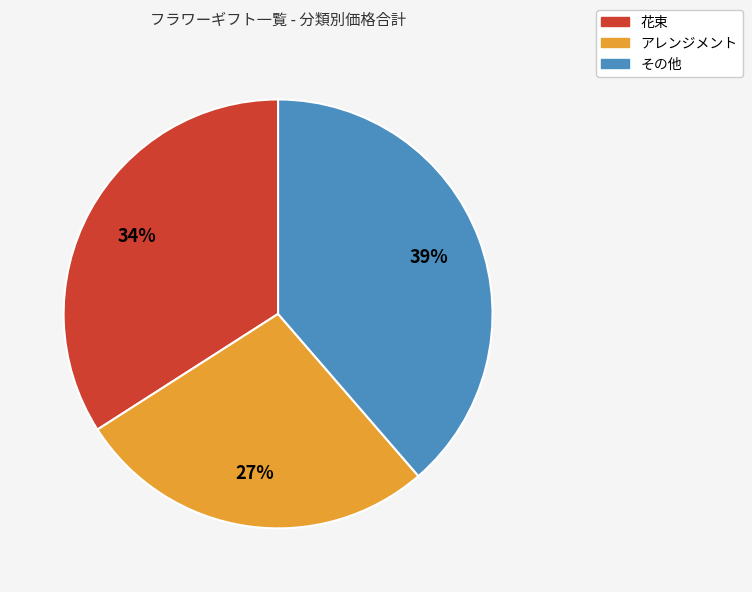

Is アレンジメント the majority of the pie?

No